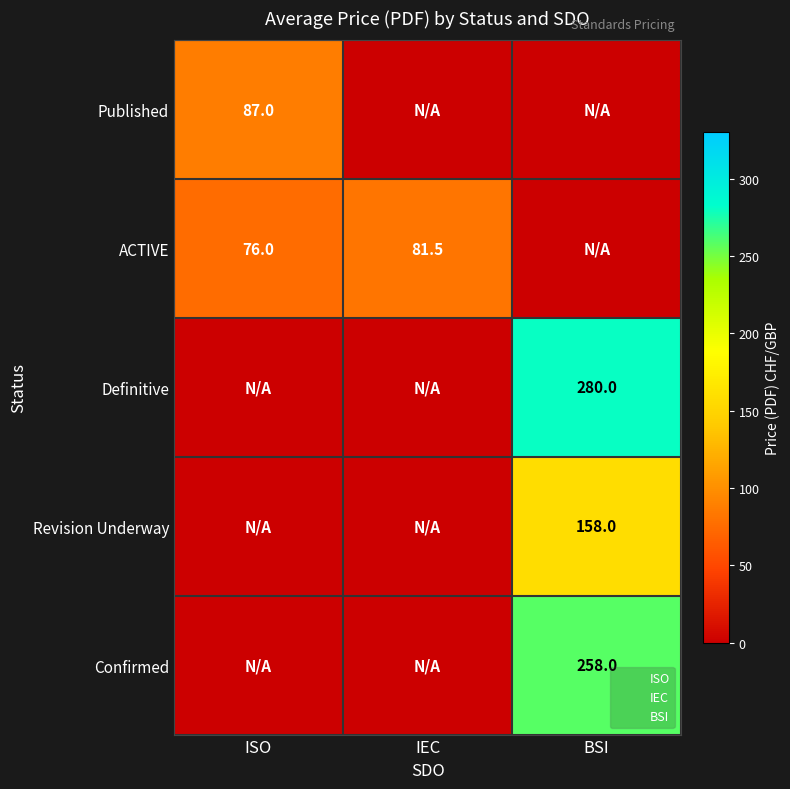

Between IEC and BSI, which is larger?

IEC